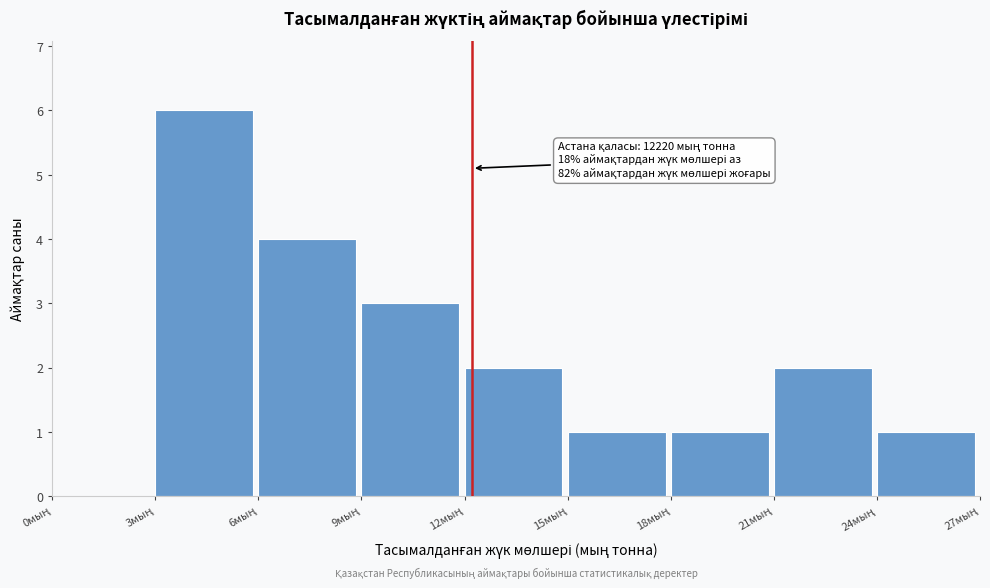

What is the maximum value shown in the chart?

6